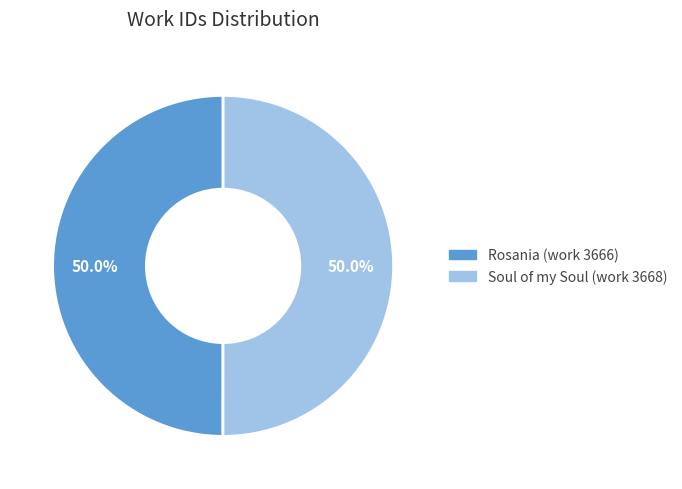

What percentage is the Soul of my Soul (work 3668) slice, to the nearest percent?

50%